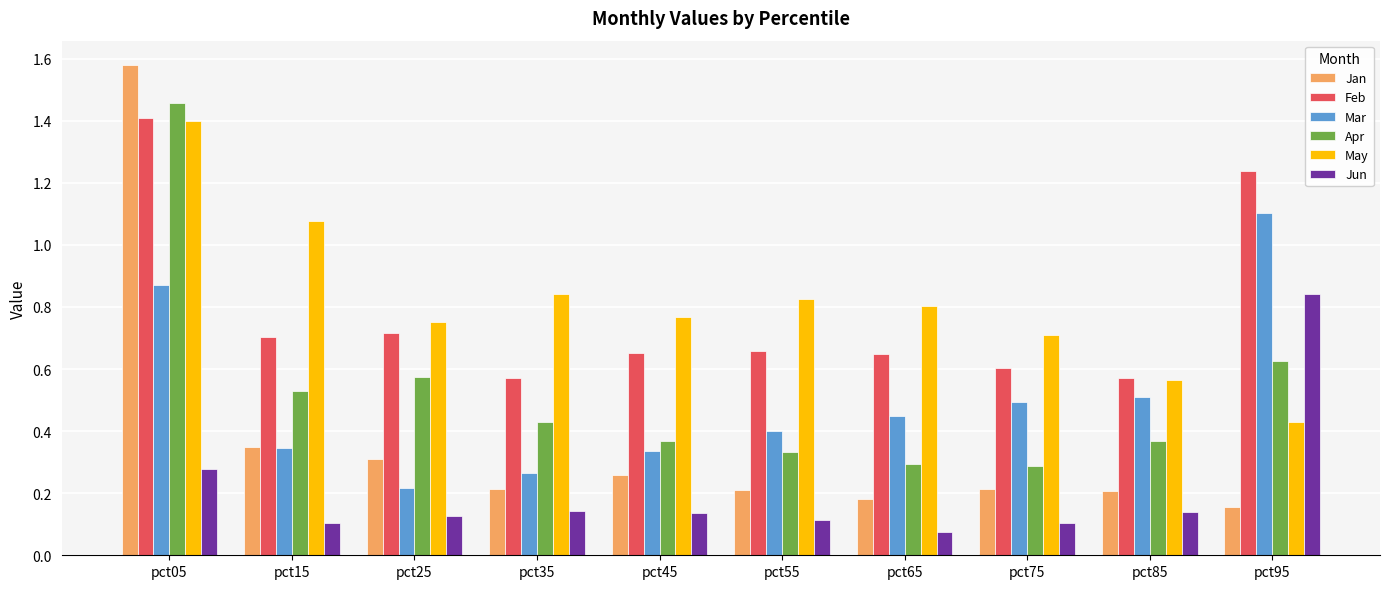

At which label does Mar reach its peak?

pct95